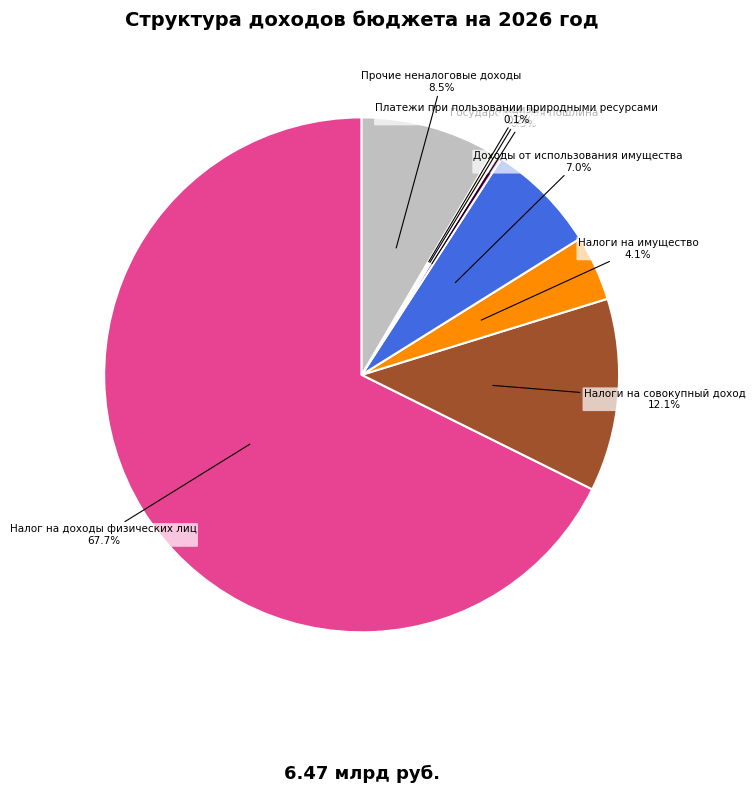

Is there a majority slice in this chart?

Yes